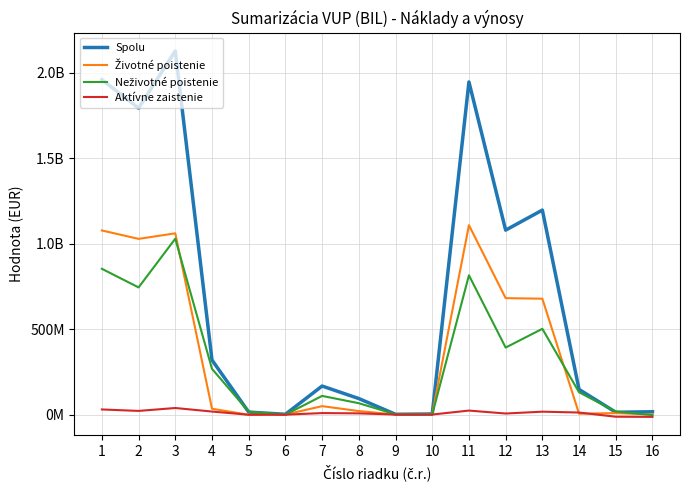

List the labels in order of Neživotné poistenie value, largest first.

3, 1, 11, 2, 13, 12, 4, 14, 7, 8, 15, 5, 9, 10, 6, 16